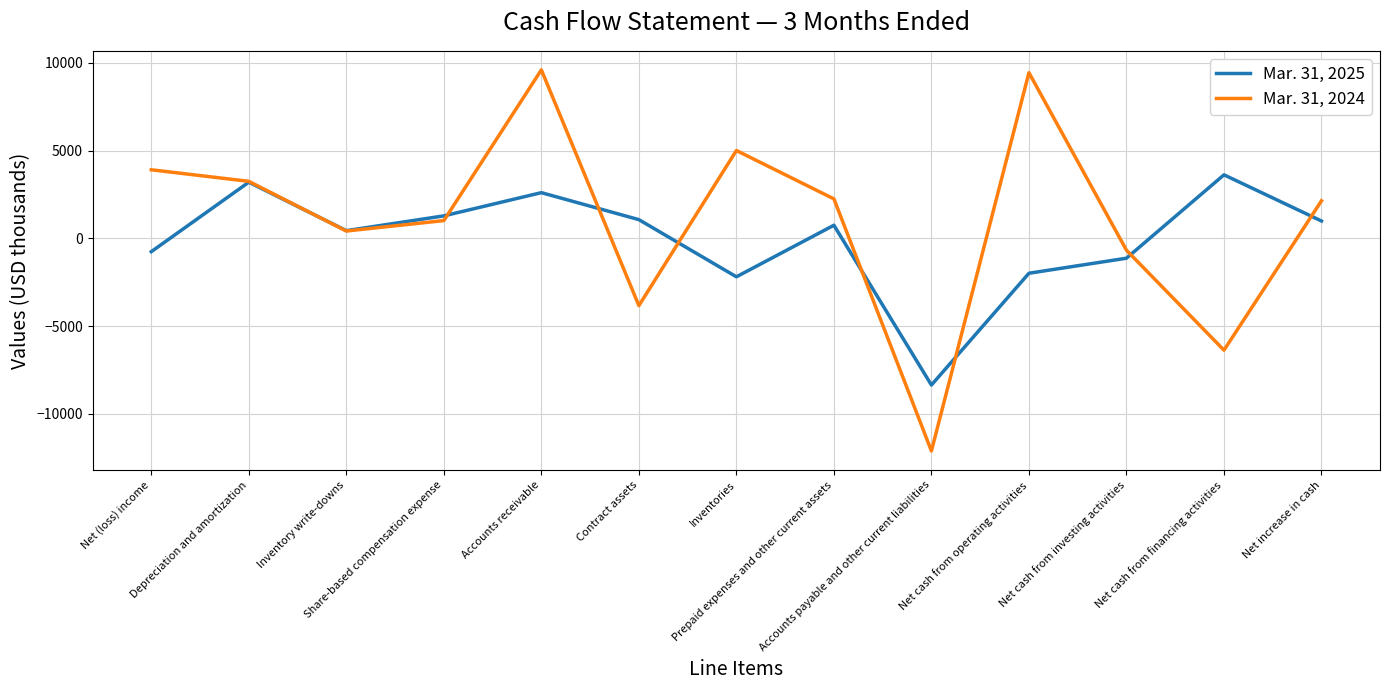

What is the difference between the Mar. 31, 2024 values at Net (loss) income and Prepaid expenses and other current assets?

1660